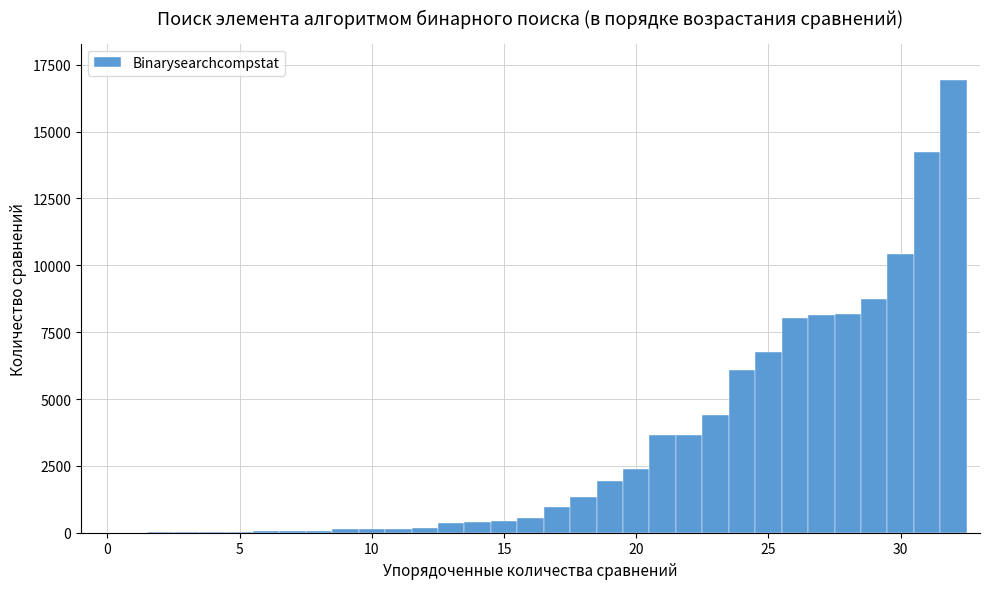

Around what value on the x-axis is the tallest bar? Give the approximate position of its centre, as read against the axis.

32.0